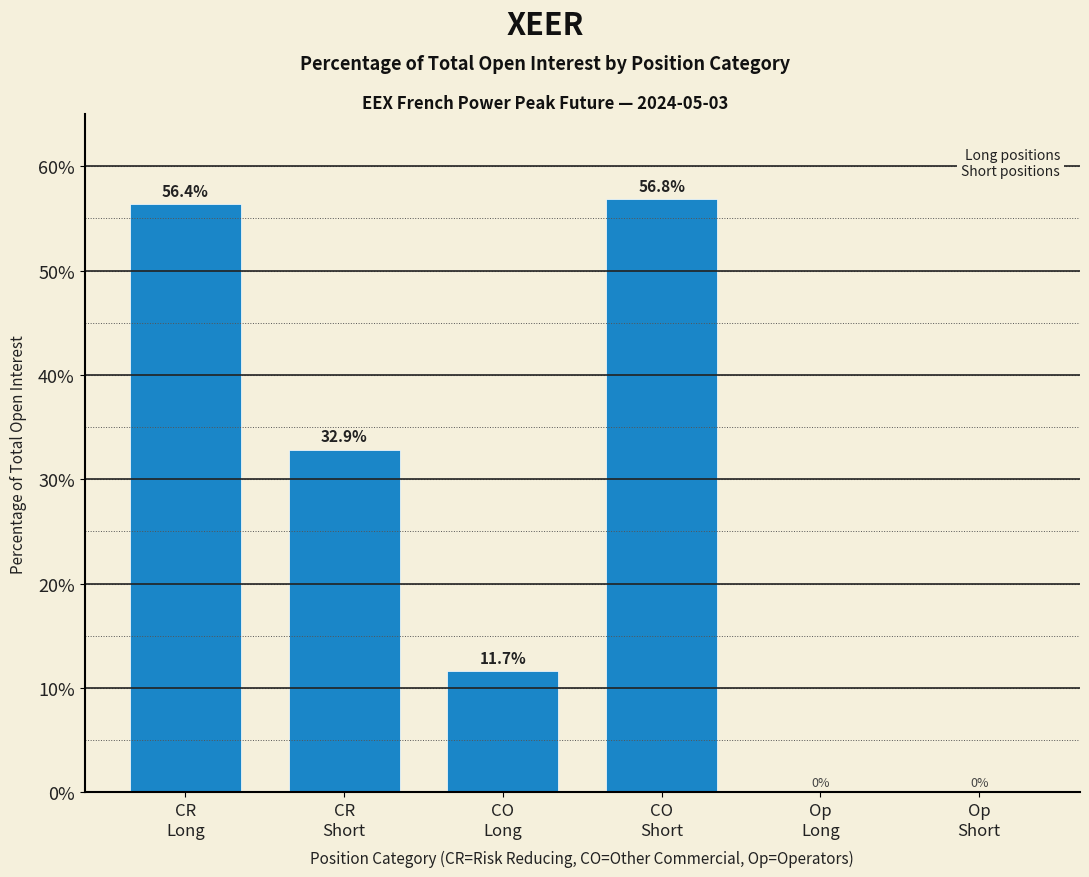

What is the maximum value shown in the chart?

56.8